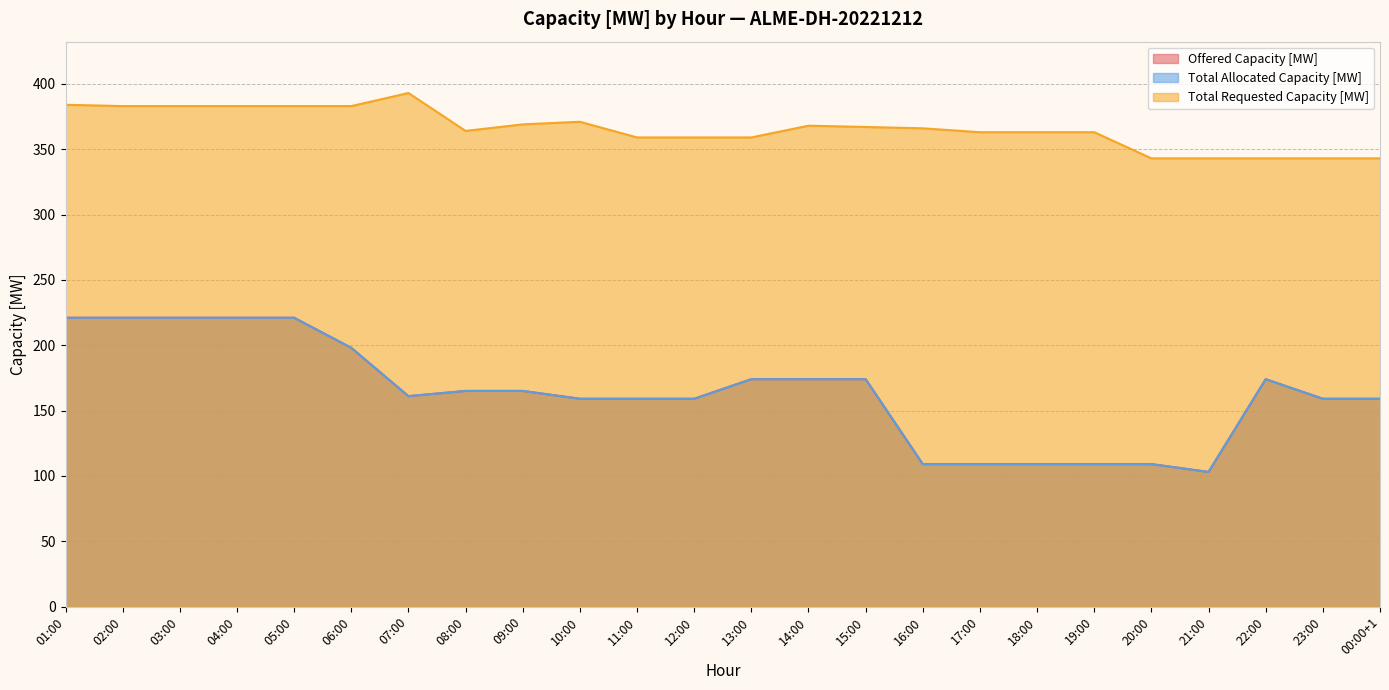

Where is the first local minimum for Total Requested Capacity [MW]?

08:00